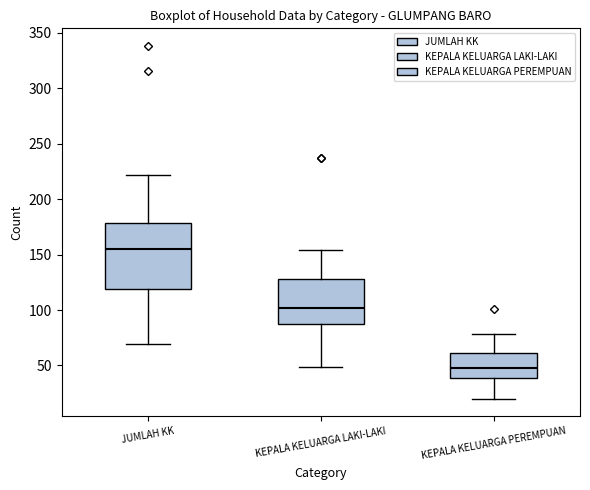

Where does the lower whisker of the box for JUMLAH KK end on the y-axis? The values are not printed on the chart, so give them approximately, as read against the axis.

70